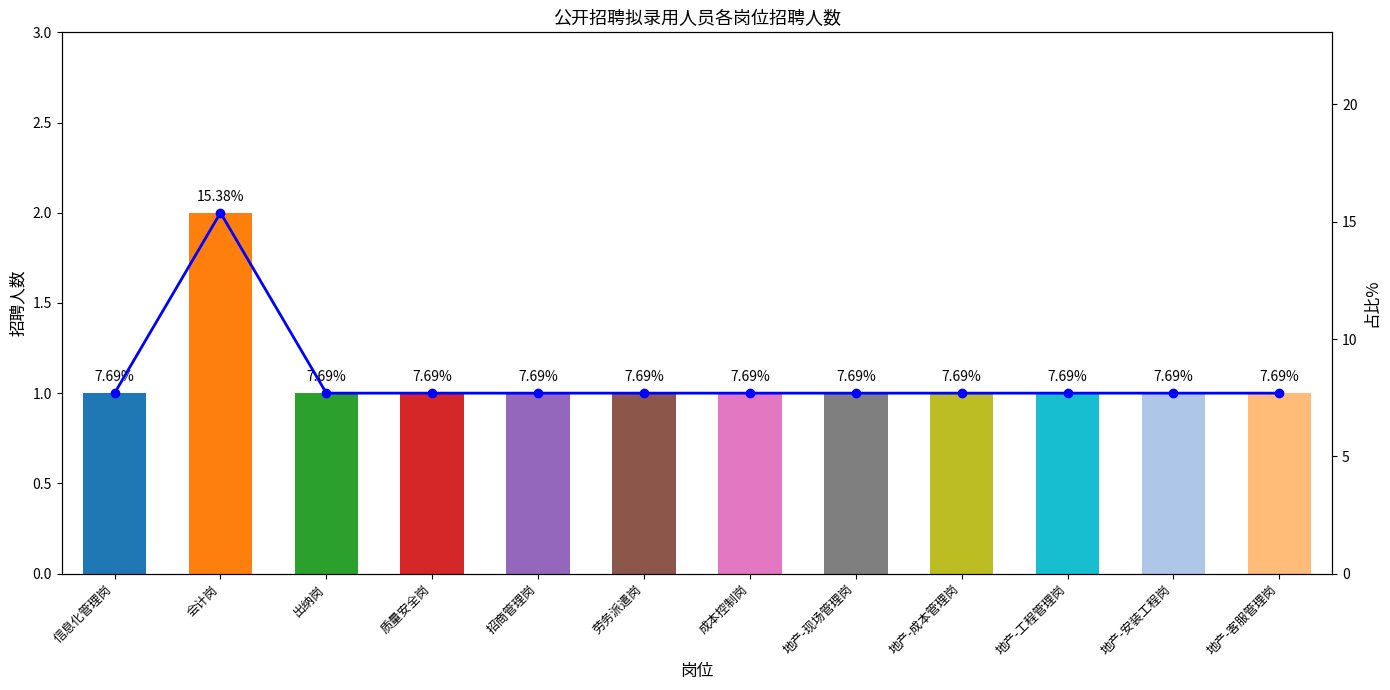

Rank the categories by 占比% value from highest to lowest.

会计岗, 信息化管理岗, 出纳岗, 质量安全岗, 招商管理岗, 劳务派遣岗, 成本控制岗, 地产-现场管理岗, 地产-成本管理岗, 地产-工程管理岗, 地产-安装工程岗, 地产-客服管理岗